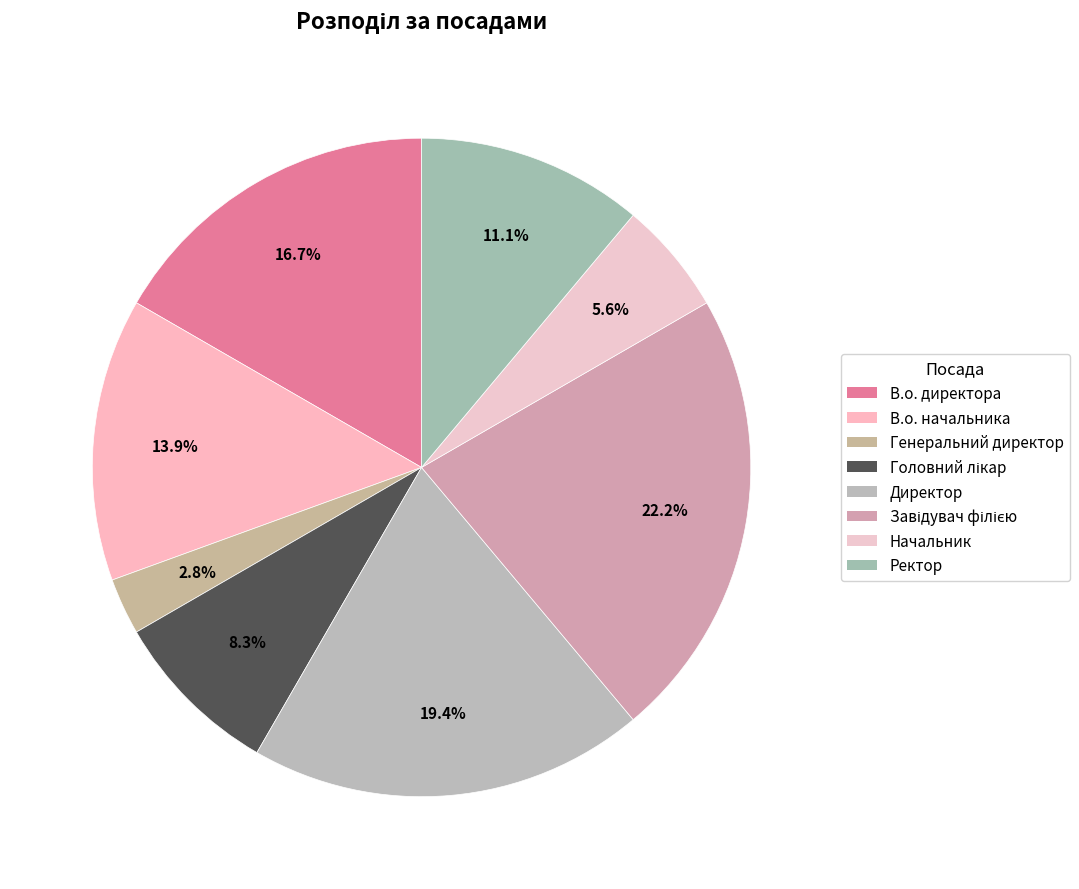

What percentage do Ректор and Директор together represent?

30.6%